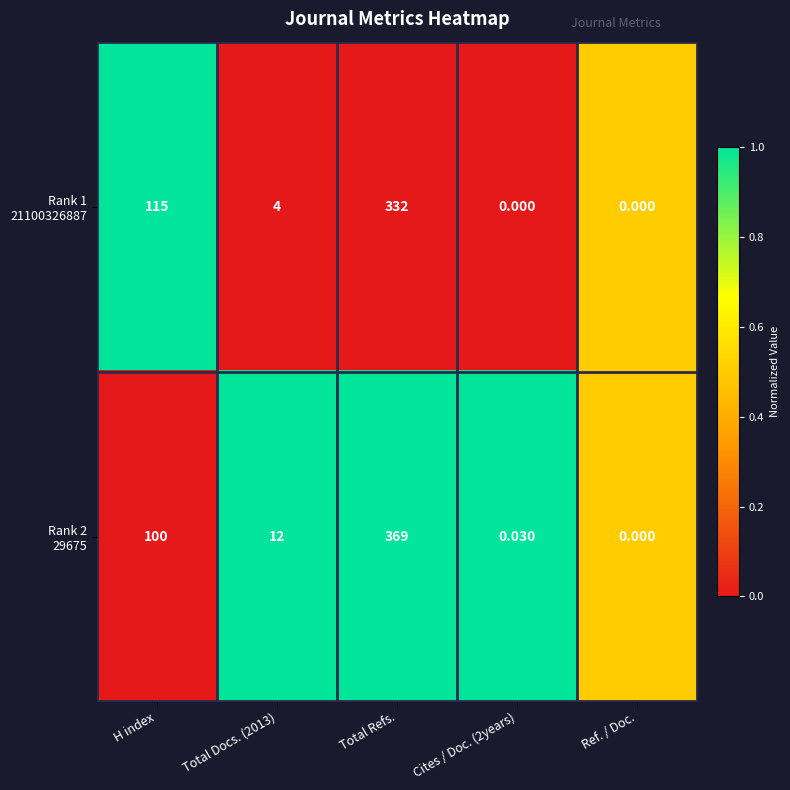

Which category has the highest value across all series?

Total Refs.